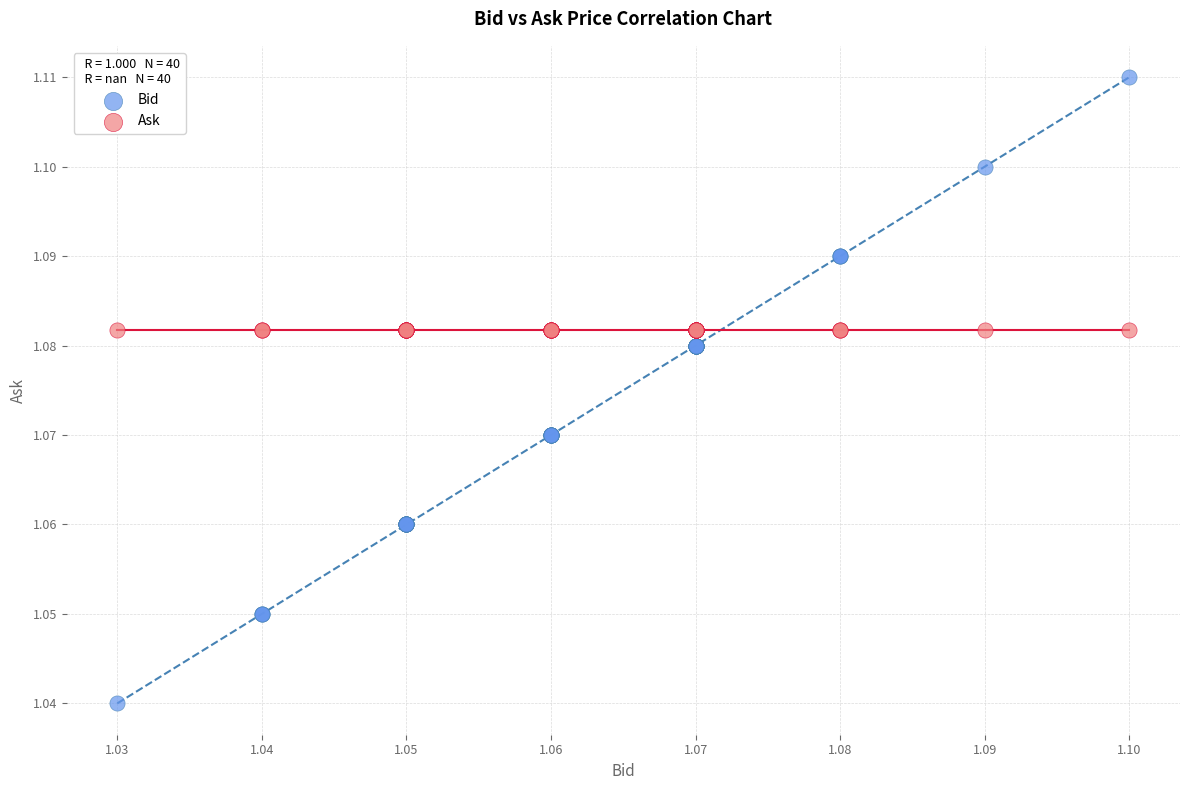

Which series contains the lowest Y value?

Bid